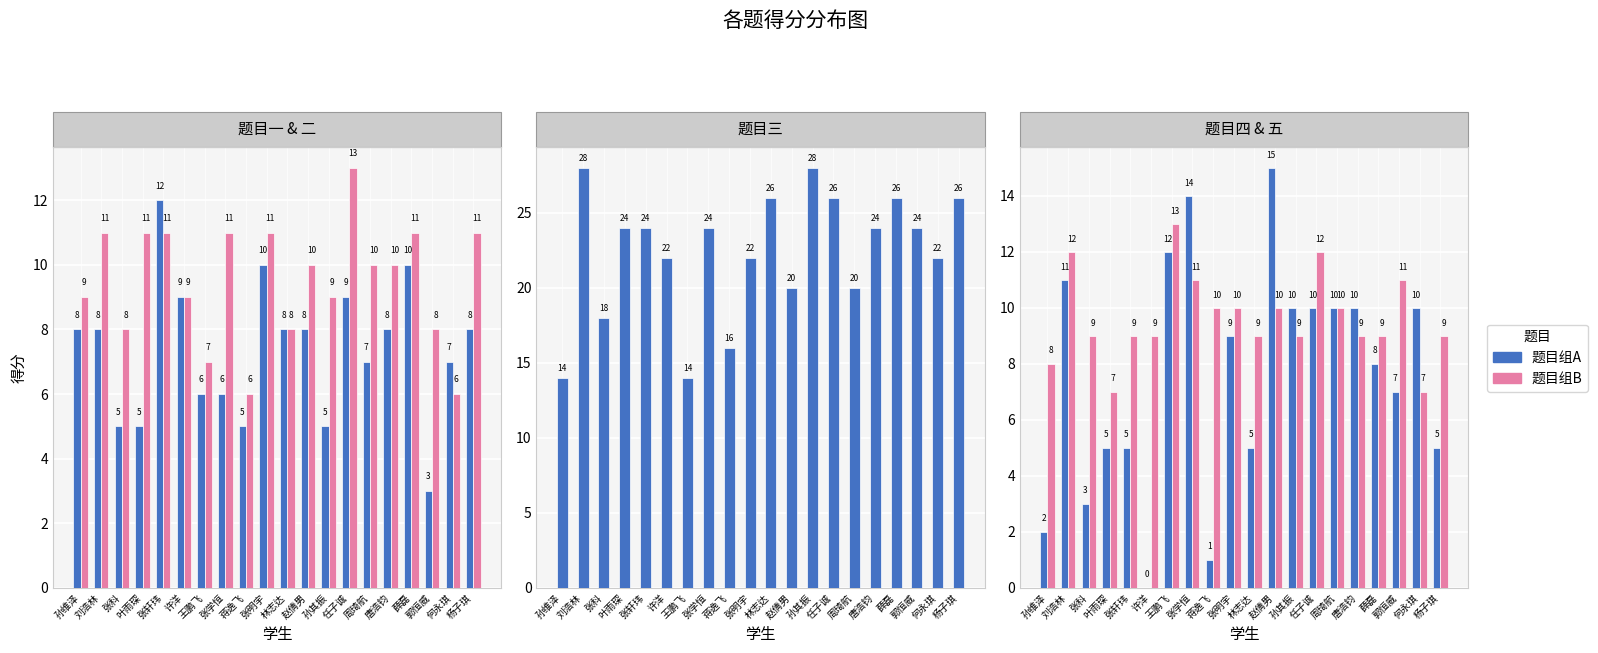

What is the sum of the 四.(15分) values at 周琦航 and 叶雨琛?

15